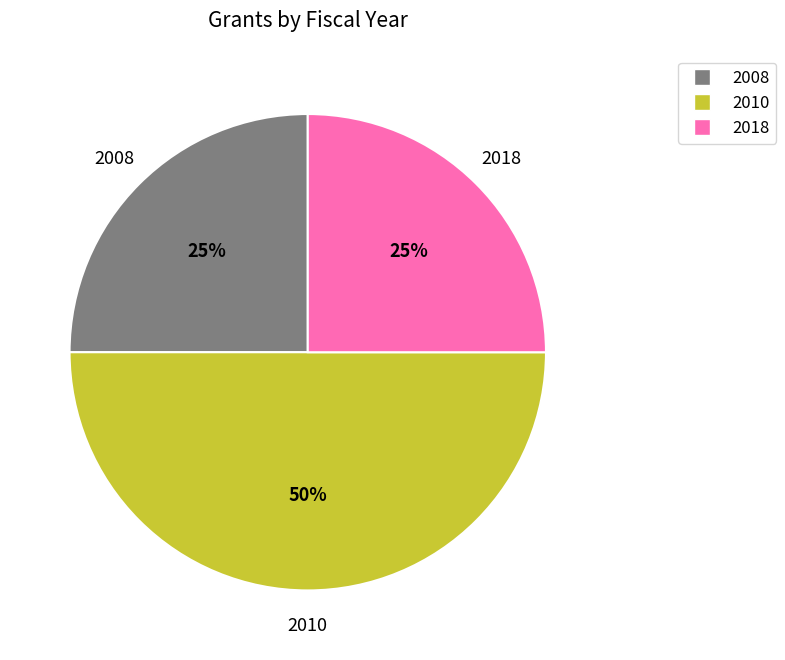

To the nearest percent, what is the average slice percentage?

33%